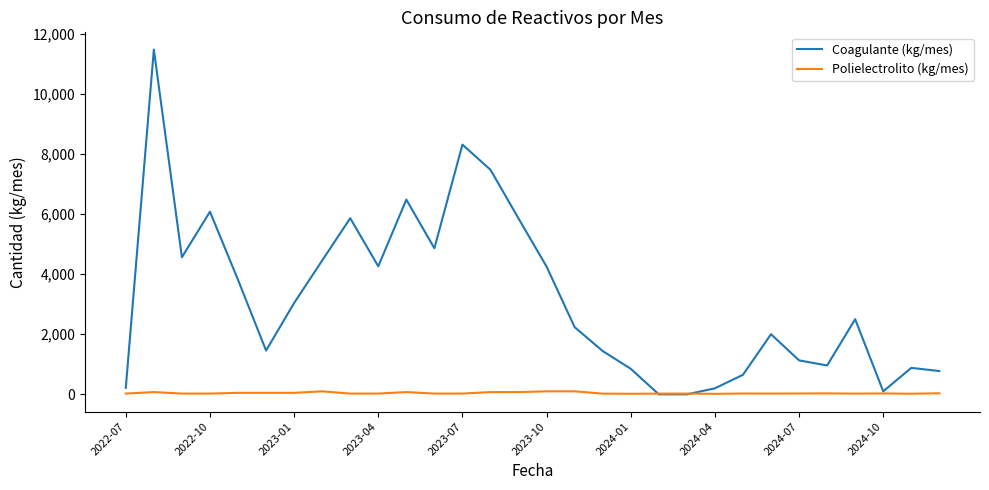

List the series in order of their overall mean, highest first.

Coagulante (kg/mes), Polielectrolito (kg/mes)